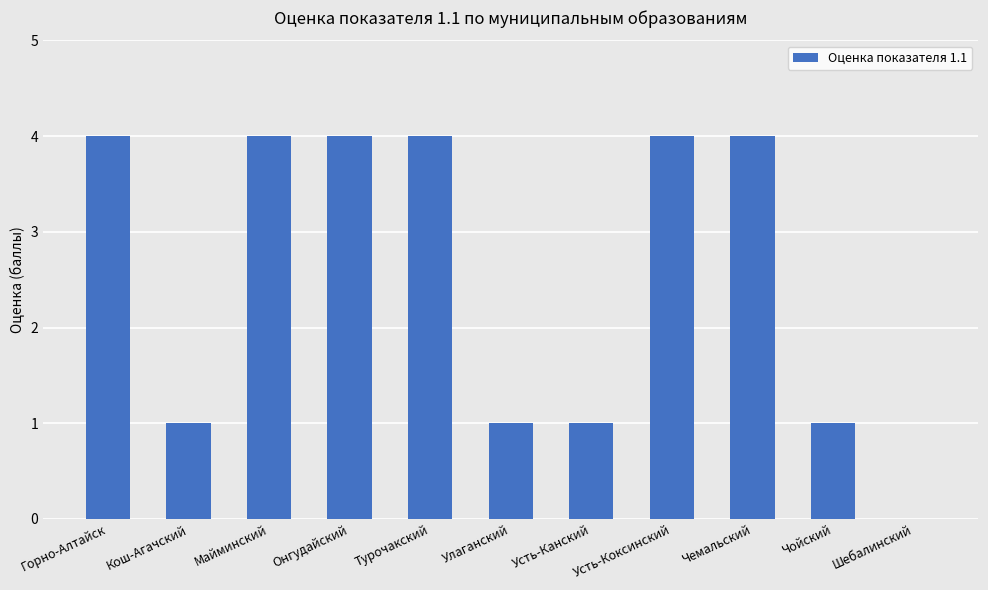

What is the sum of the values at Чемальский and Кош-Агачский?

5